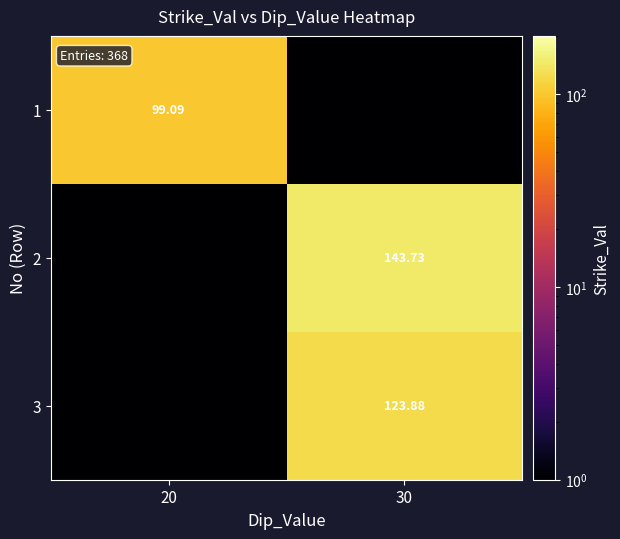

How many data points in 3 are less than 123?

1